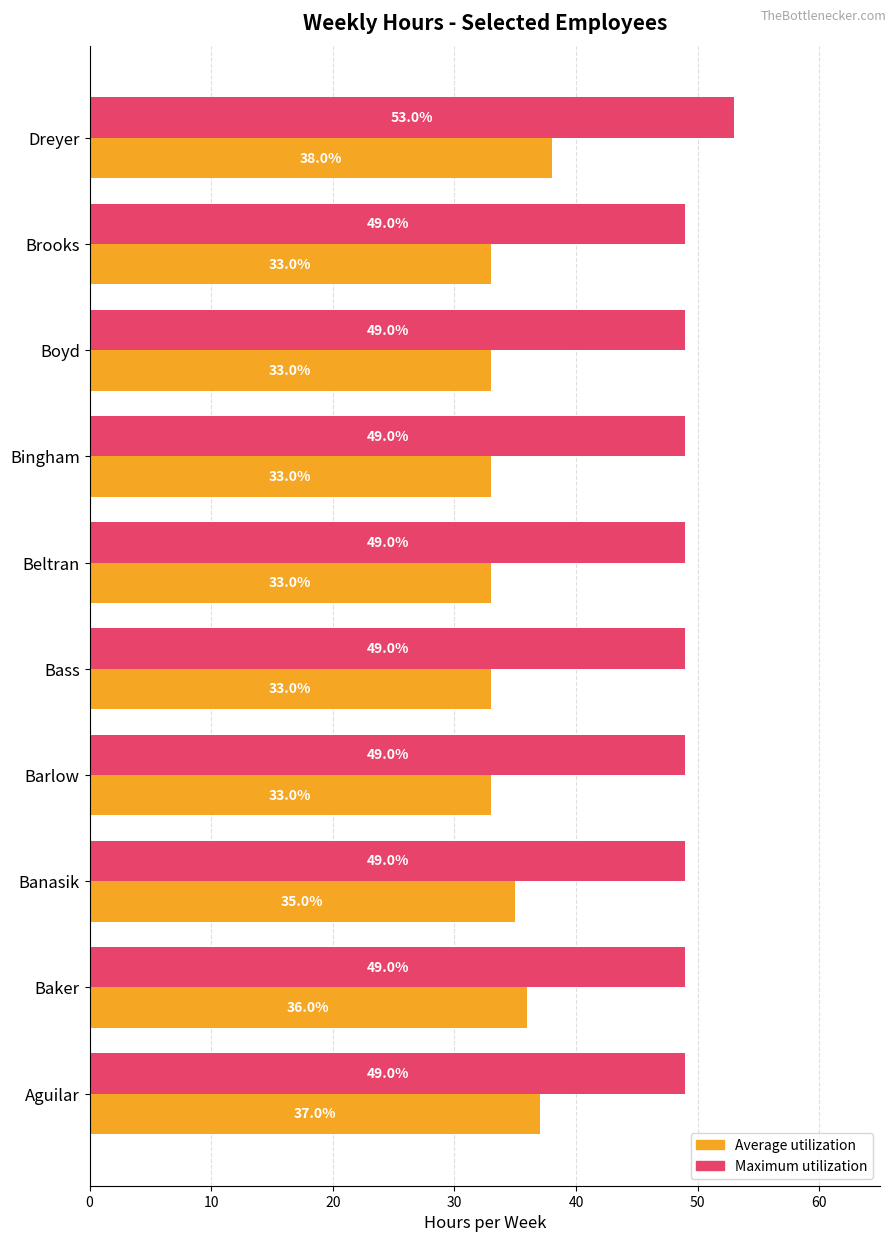

True or false: Maximum utilization has a value of 79 at Banasik.

False